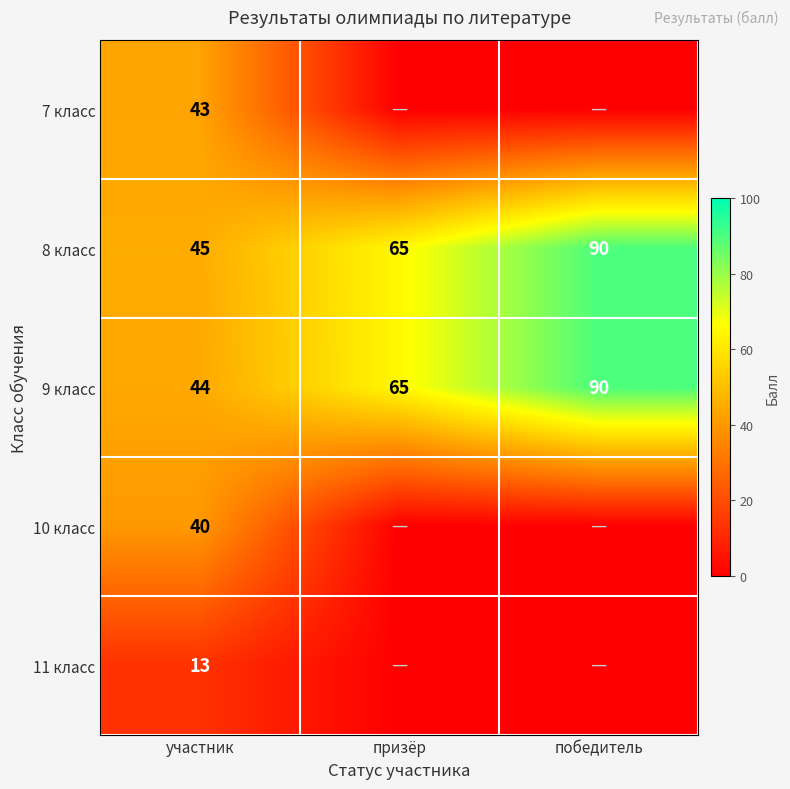

At which label does 8 класс reach its peak?

победитель